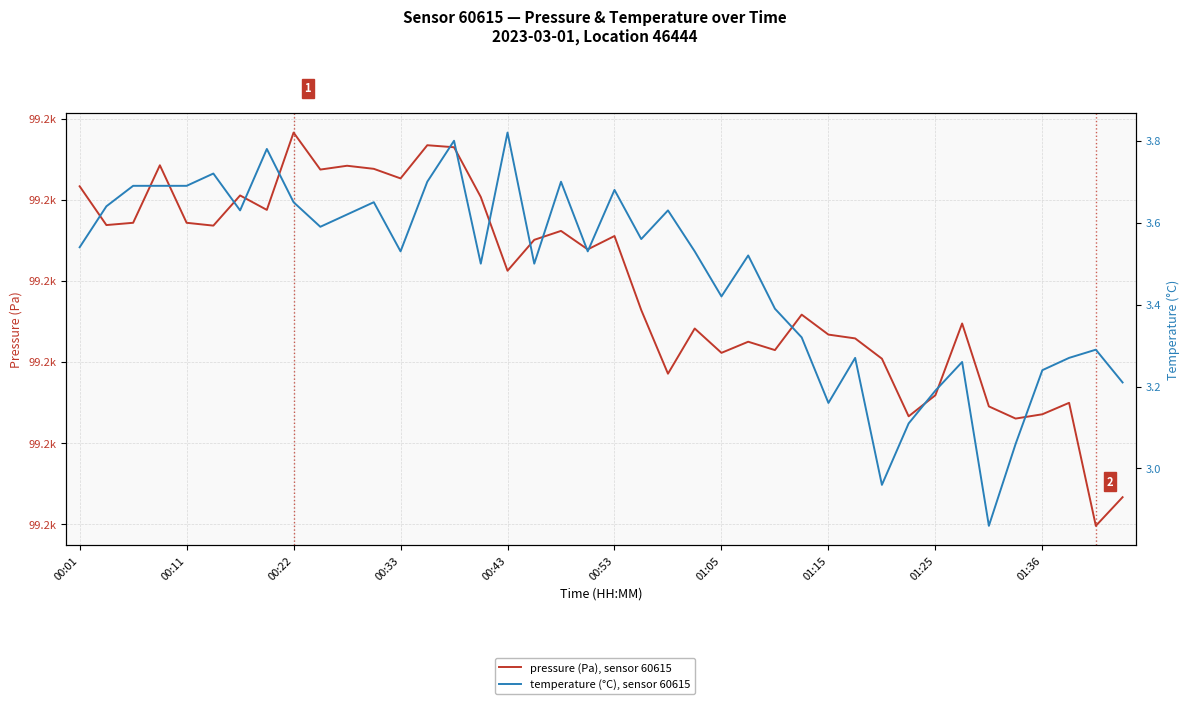

True or false: temperature (°C), sensor 60615 and pressure (Pa), sensor 60615 intersect in this chart.

False